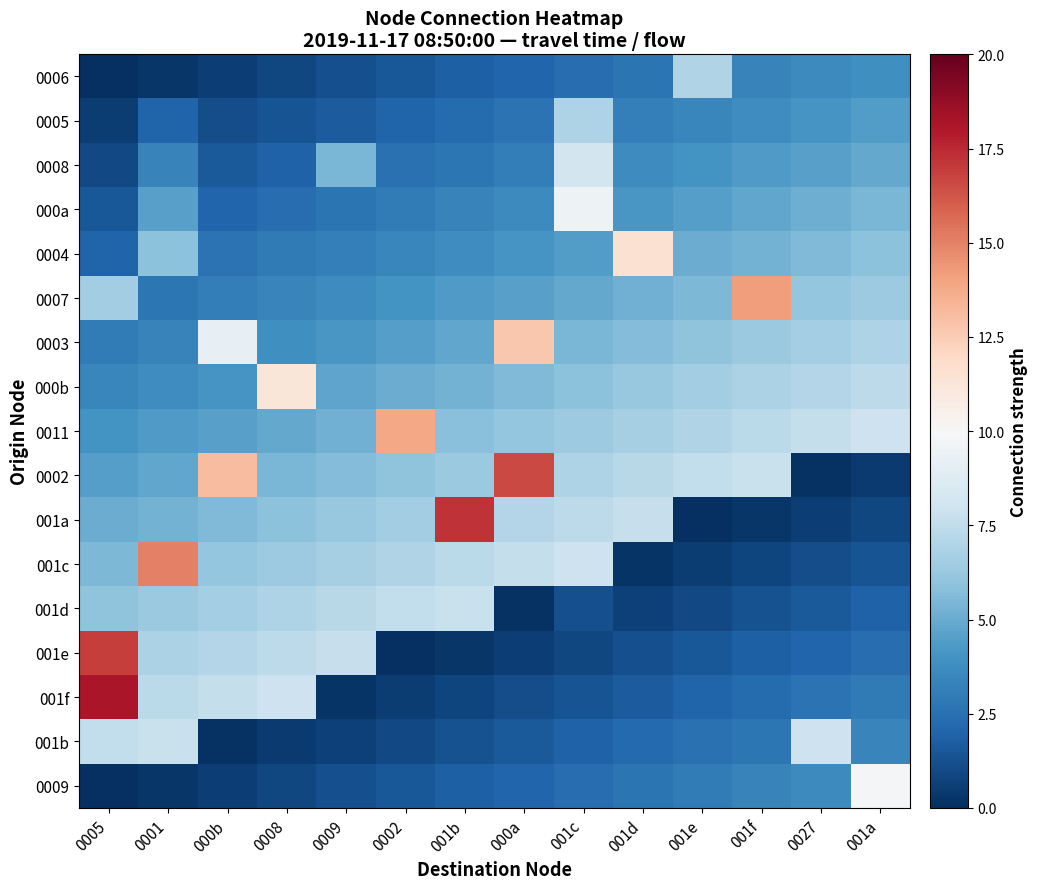

How many distinct data groups are displayed?

17